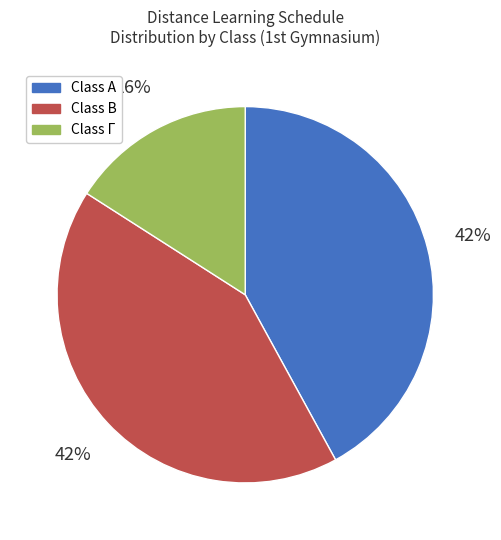

Is there any slice that represents more than half of the pie?

No